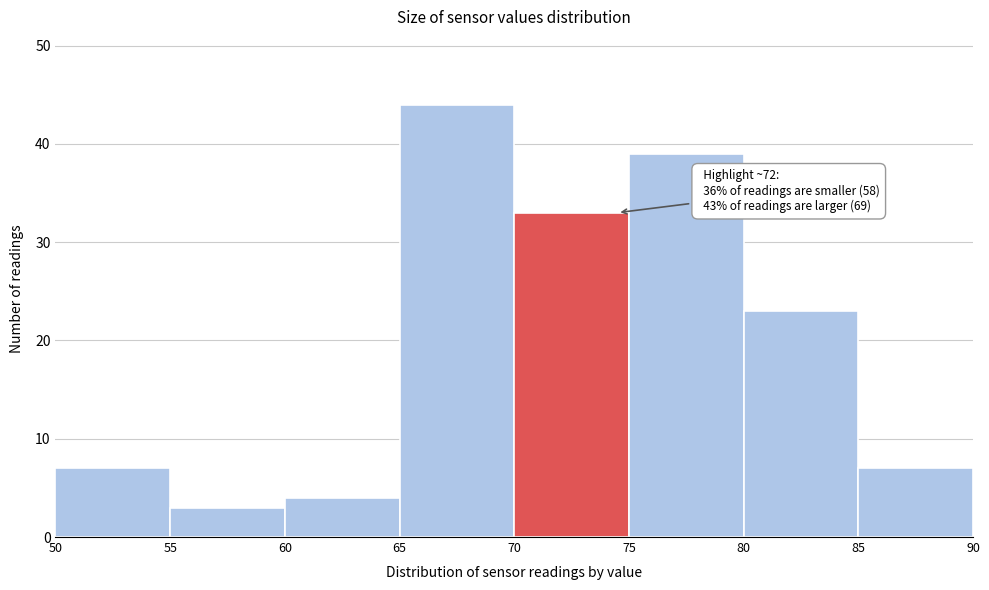

Which range on the x-axis has the tallest bar?

65 to 70